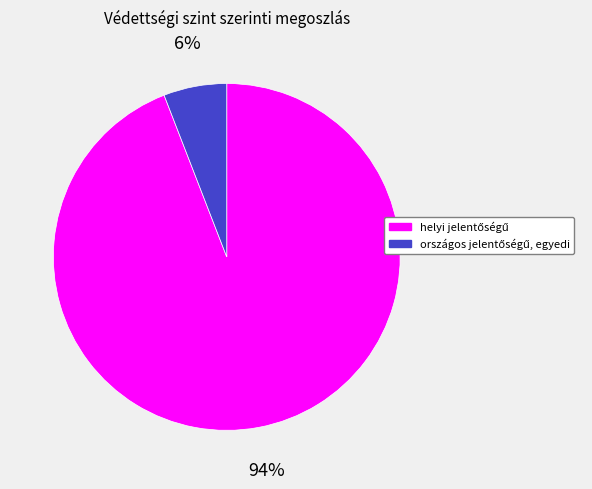

Is there any slice that represents more than half of the pie?

Yes